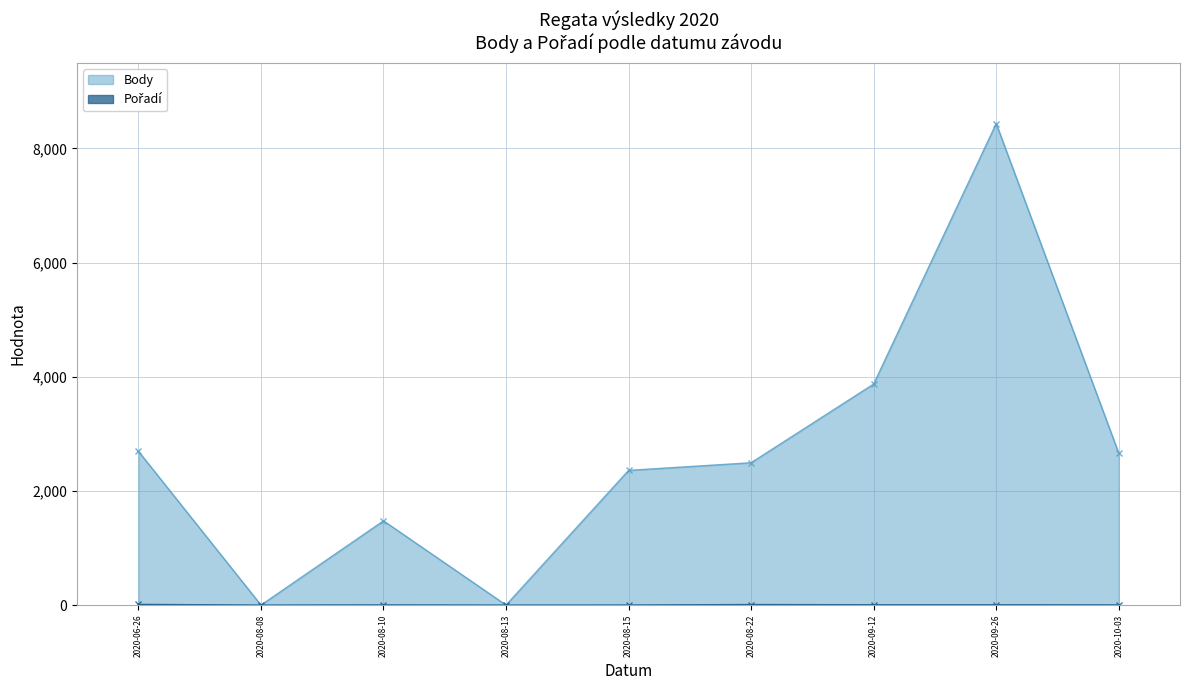

True or false: Pořadí has more than 2 points higher than both neighbors.

False